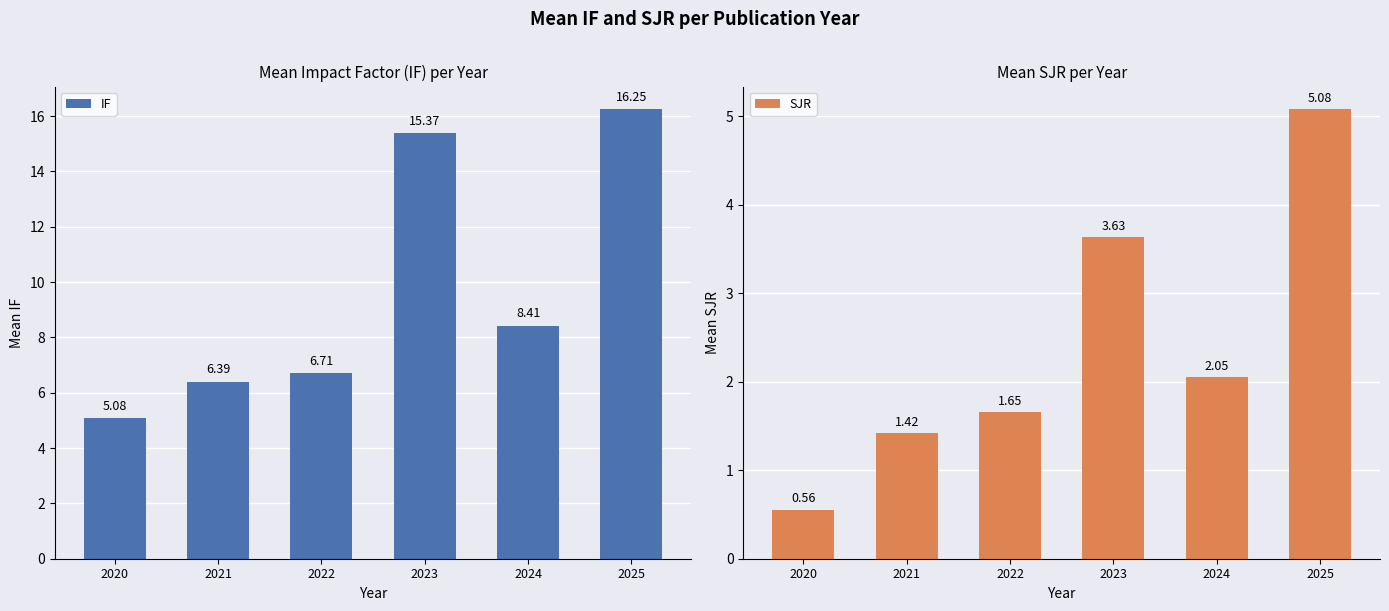

Reading left to right, list all the values displayed in this chart.

IF: 5.1	6.4	6.7	15.4	8.4	16.3
SJR: 0.6	1.4	1.7	3.6	2.0	5.1